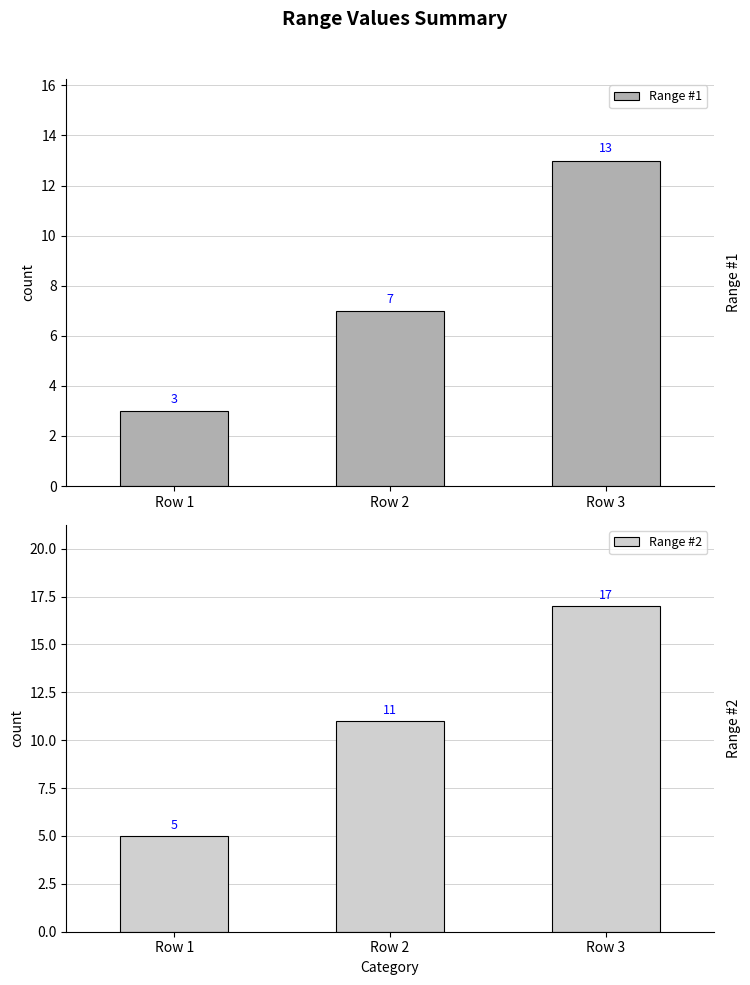

Reading left to right, what are all the values shown in this chart?

Range #1: 3	7	13
Range #2: 5	11	17